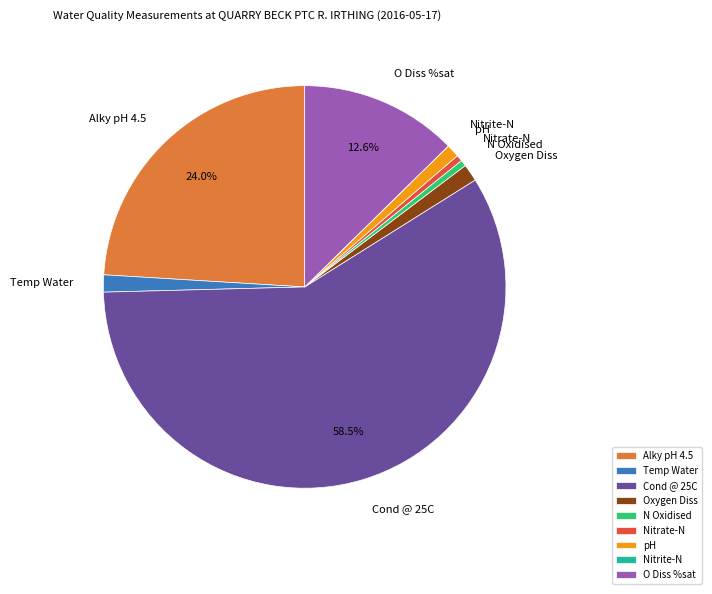

Combined, do Alky pH 4.5 and N Oxidised account for over 50%?

No